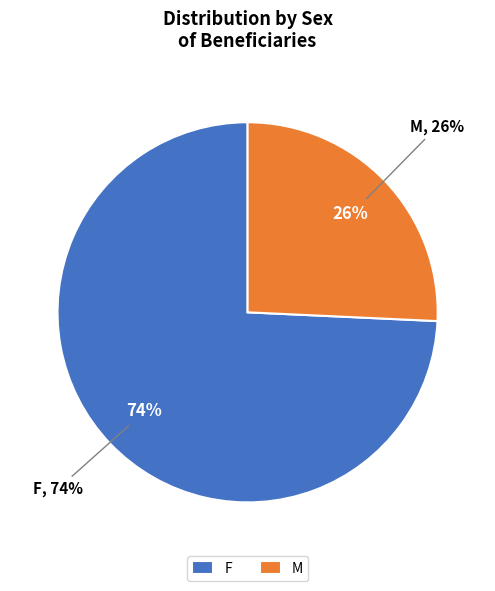

To the nearest percent, what is the average slice percentage?

50%